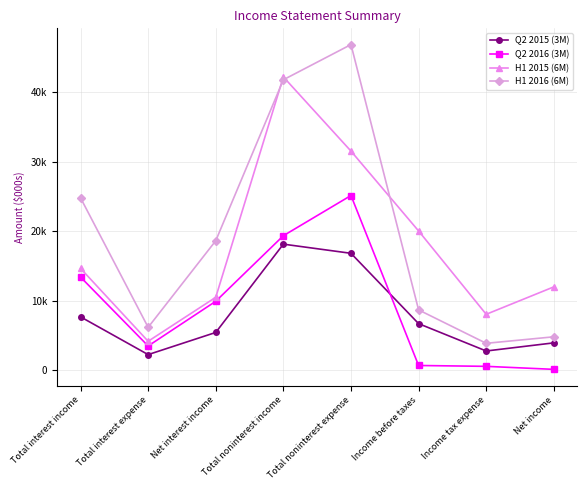

How many interior local valleys does the H1 2016 (6M) series have?

2